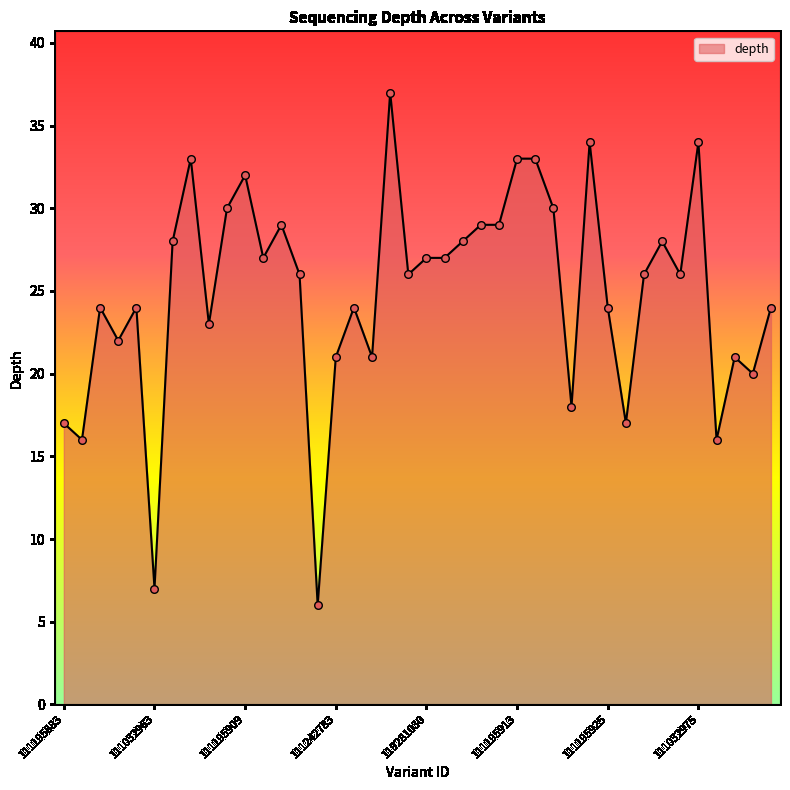

What is the difference between the maximum and minimum values?

31